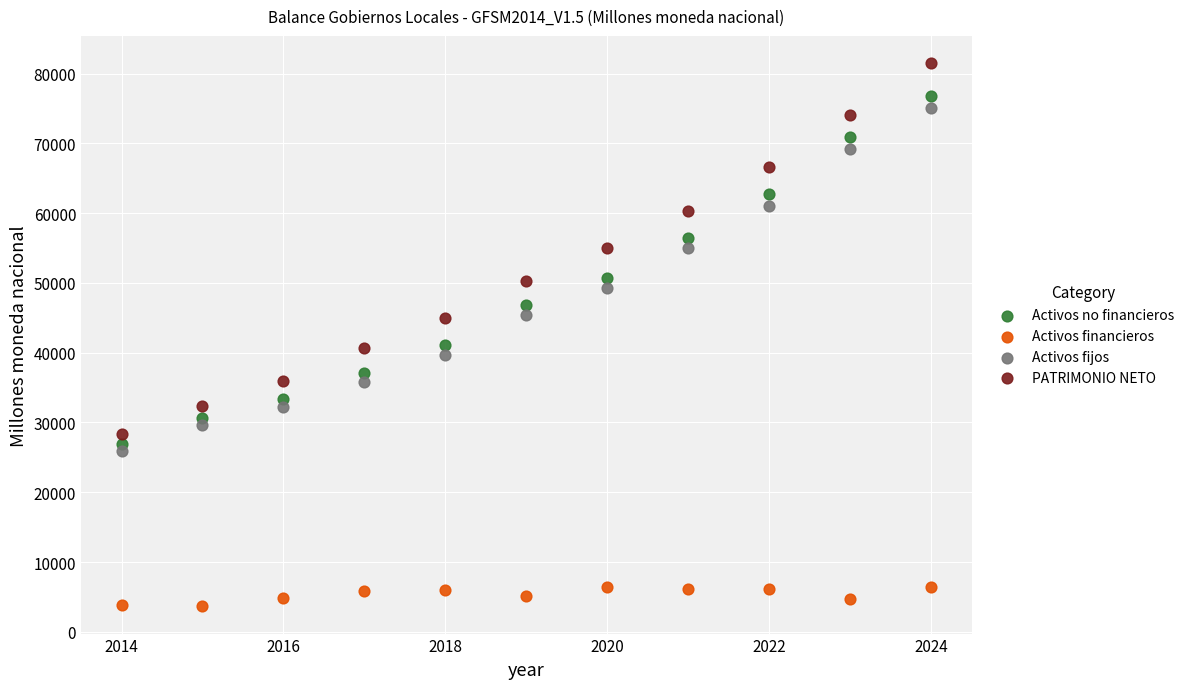

Across all data points, what is the range of X values (max minus min)?

10.0